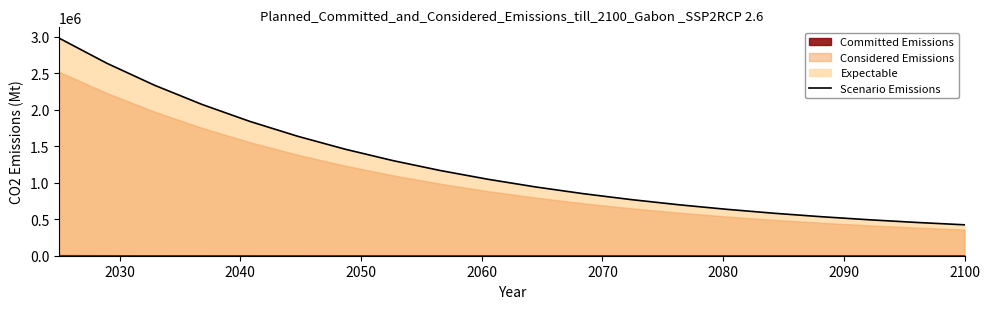

Reading left to right, extract all data points from this chart.

2982043.5	2638439.8	2337198.9	2073098.1	1841558.2	1638564.9	1460598.5	1304573.7	1167785.1	1047861.2	942722.7	850546.8	769735.2	698886.8	636773.4	582317.9	534576.2	492720.6	456025.4	423854.3